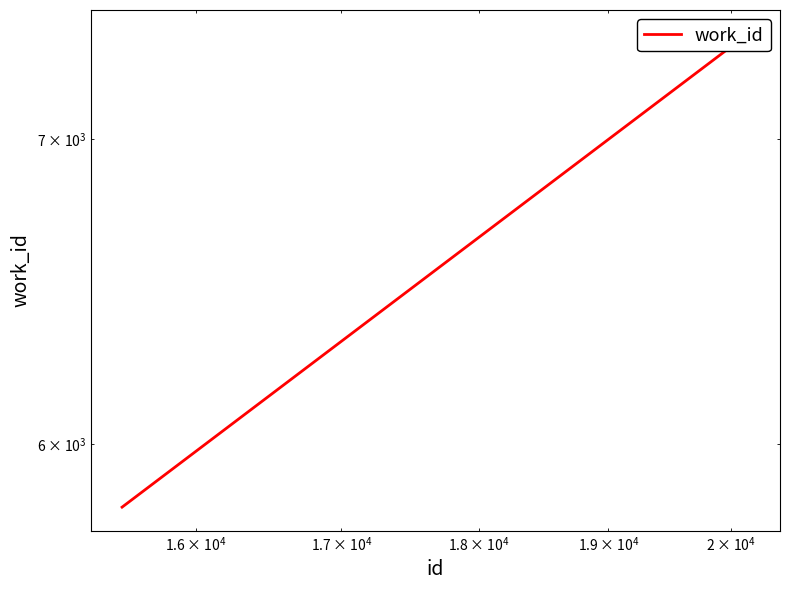

What is the difference between the maximum and minimum values?

1569